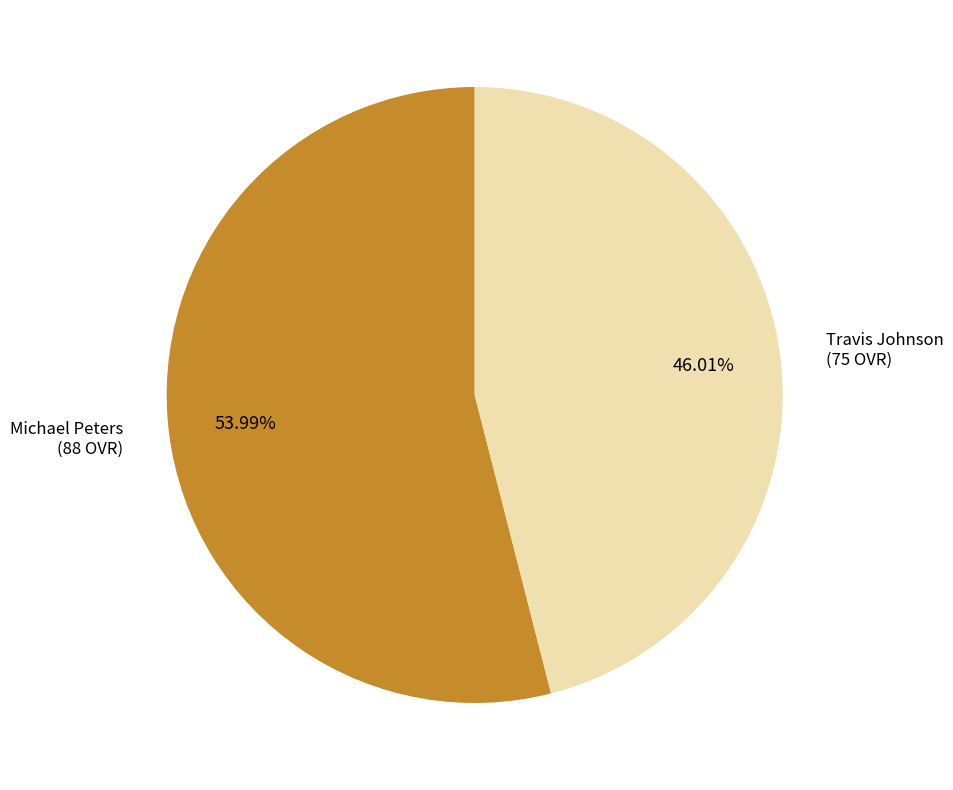

How many slices are in this pie chart?

2